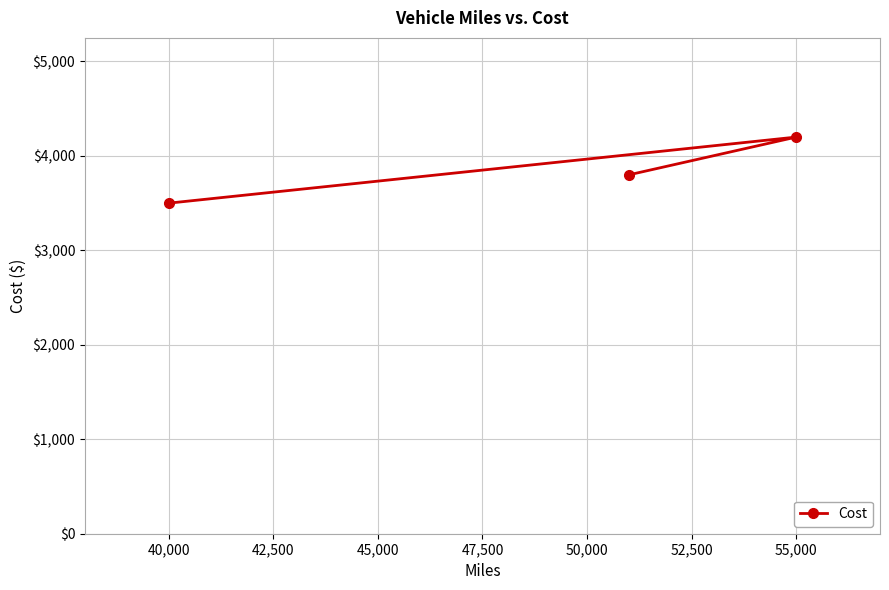

Which label corresponds to the largest value in the chart?

55,000